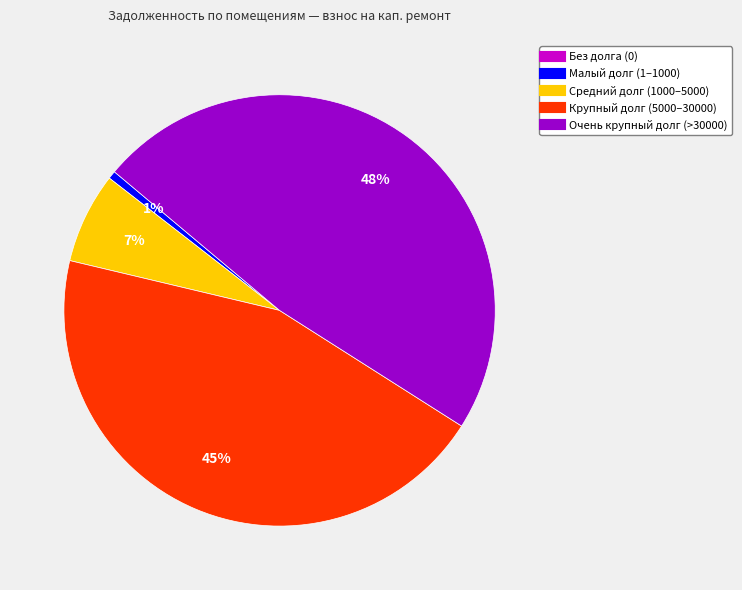

To the nearest percent, what is the average slice percentage?

20%